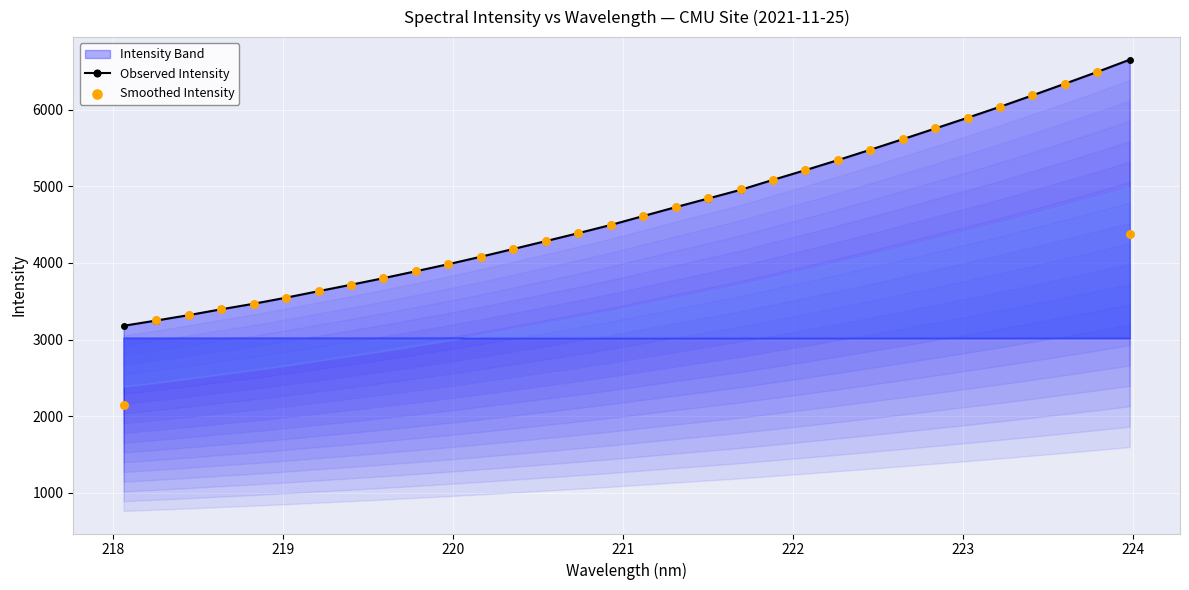

What is the highest value of the Observed Intensity series?

6654.1